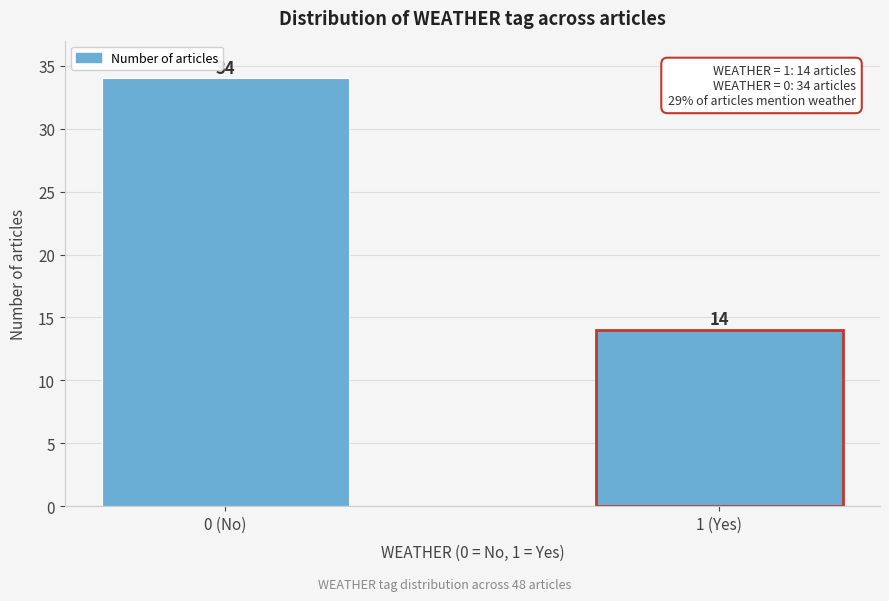

Reading left to right, extract all data points from this chart.

0 (No)=34	1 (Yes)=14